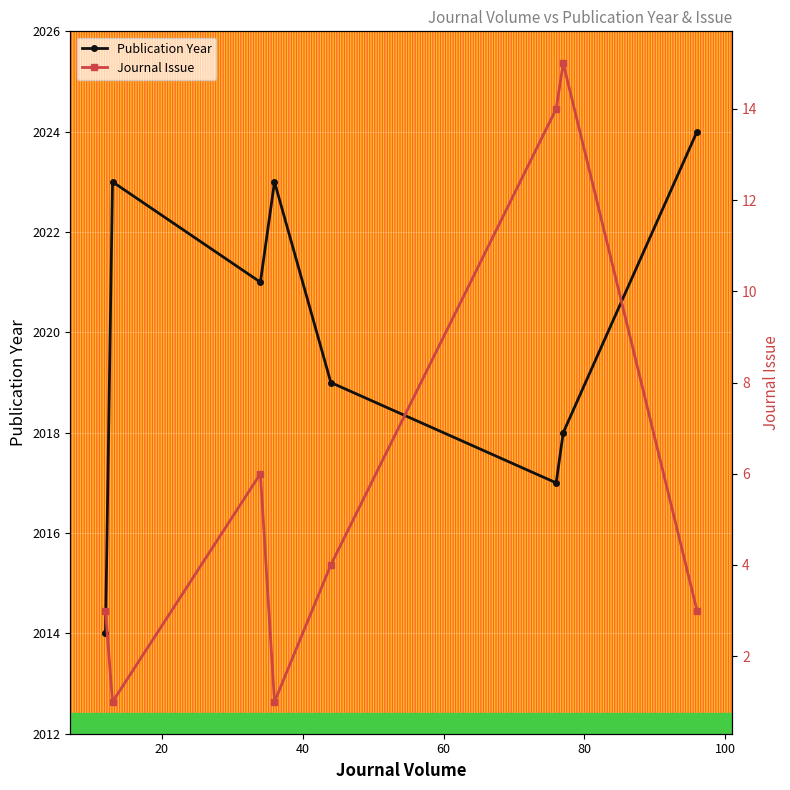

What is the value of the Publication Year point at the 3rd from the left?

2021